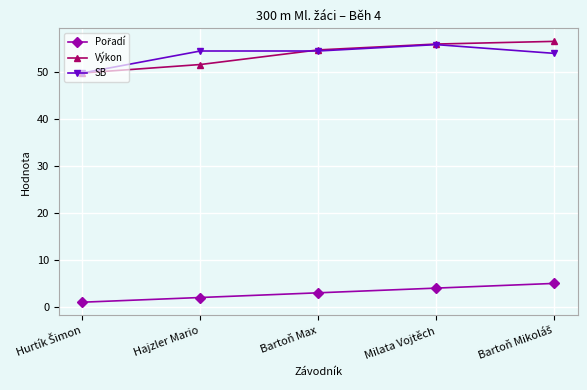

At how many categories does at least one series exceed 31?

5